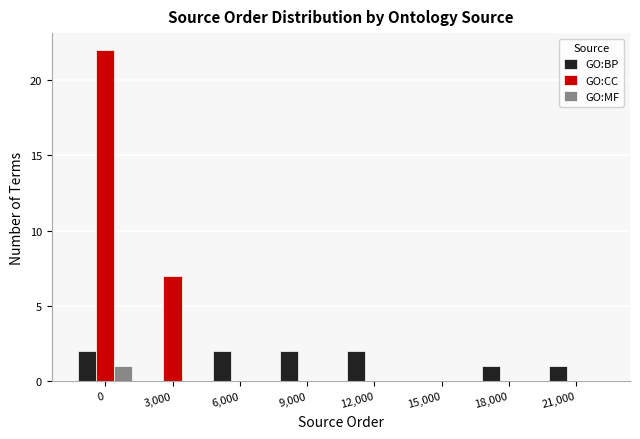

Reading left to right, what are all the values shown in this chart?

GO:BP: 0=2	3,000=0	6,000=2	9,000=2	12,000=2	15,000=0	18,000=1	21,000=1
GO:CC: 0=22	3,000=7	6,000=0	9,000=0	12,000=0	15,000=0	18,000=0	21,000=0
GO:MF: 0=1	3,000=0	6,000=0	9,000=0	12,000=0	15,000=0	18,000=0	21,000=0